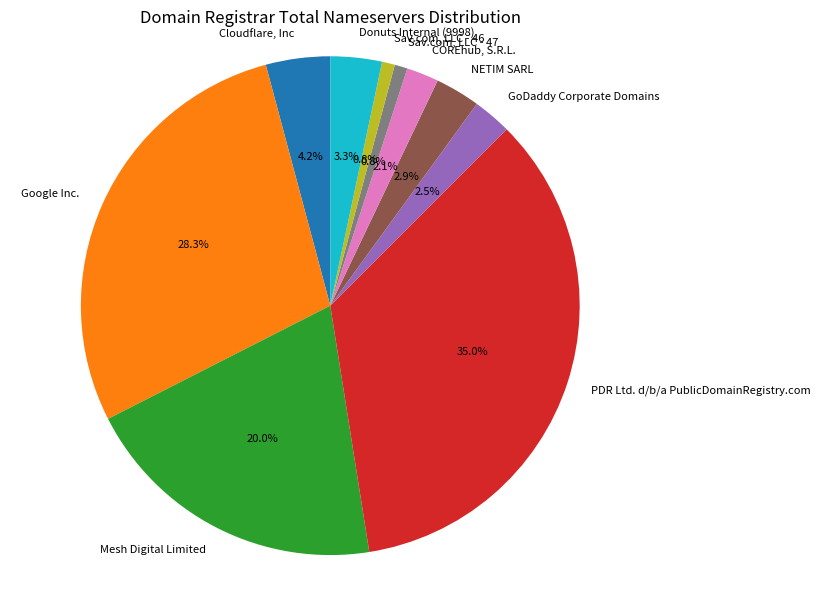

What portion of the pie excludes Donuts Internal (9998)?

96.7%